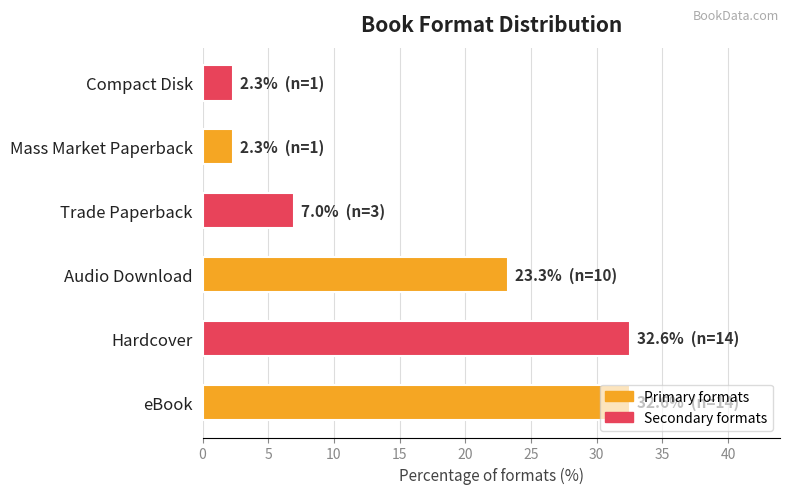

Between Compact Disk and eBook, which is larger?

eBook